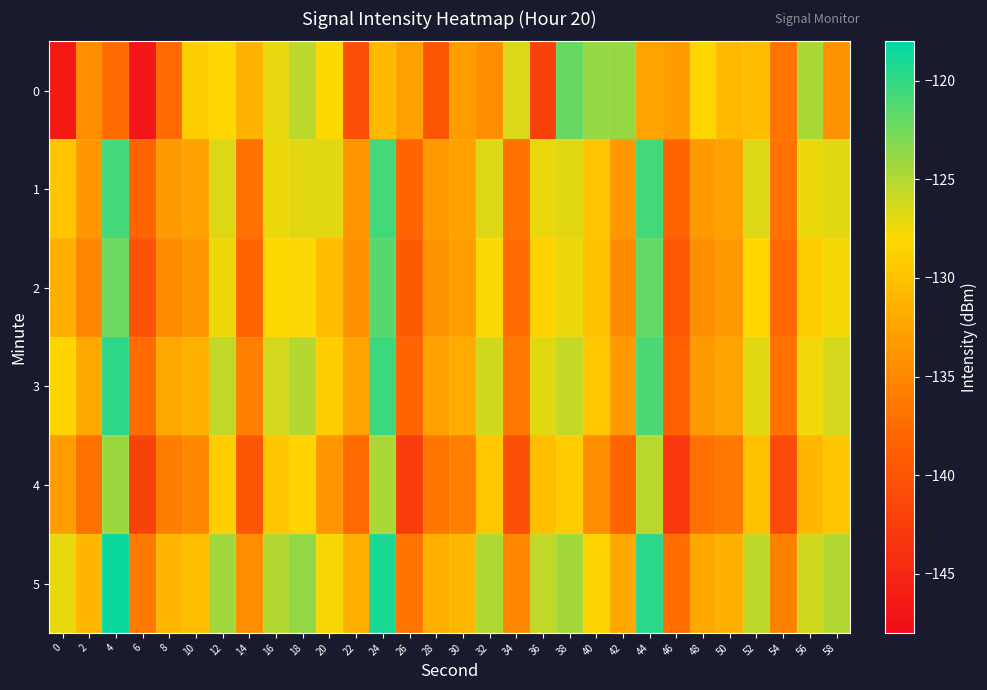

Reading left to right, what are all the values shown in this chart?

0: 0=-146.5	2=-134.4	4=-137.5	6=-147.0	8=-137.7	10=-128.9	12=-128.0	14=-131.2	16=-127.1	18=-125.4	20=-127.9	22=-140.6	24=-130.8	26=-132.9	28=-139.7	30=-133.3	32=-134.5	34=-126.6	36=-141.9	38=-122.1	40=-123.8	42=-123.9	44=-132.7	46=-133.2	48=-128.2	50=-130.6	52=-130.5	54=-136.8	56=-124.6	58=-134.2
1: 0=-129.7	2=-133.6	4=-120.7	6=-138.2	8=-133.5	10=-132.7	12=-126.7	14=-137.0	16=-127.2	18=-126.9	20=-126.9	22=-133.6	24=-120.7	26=-138.2	28=-133.5	30=-132.7	32=-126.7	34=-137.0	36=-127.2	38=-126.9	40=-129.7	42=-133.6	44=-120.7	46=-138.2	48=-133.5	50=-132.7	52=-126.7	54=-137.0	56=-127.2	58=-126.9
2: 0=-131.5	2=-135.2	4=-122.3	6=-140.1	8=-134.7	10=-133.8	12=-127.4	14=-138.2	16=-128.1	18=-127.9	20=-130.5	22=-134.3	24=-121.5	26=-139.2	28=-134.0	30=-133.1	32=-127.8	34=-137.5	36=-128.5	38=-127.2	40=-130.1	42=-134.7	44=-121.9	46=-139.6	48=-134.4	50=-133.5	52=-128.2	54=-137.9	56=-128.9	58=-127.6
3: 0=-128.3	2=-132.1	4=-119.8	6=-137.5	8=-132.2	10=-131.4	12=-125.6	14=-135.7	16=-126.3	18=-125.1	20=-128.9	22=-132.7	24=-120.4	26=-138.1	28=-132.8	30=-132.0	32=-126.2	34=-136.3	36=-126.9	38=-125.7	40=-129.5	42=-133.3	44=-121.0	46=-138.7	48=-133.4	50=-132.6	52=-126.8	54=-136.9	56=-127.5	58=-126.3
4: 0=-133.2	2=-137.0	4=-124.1	6=-142.0	8=-135.9	10=-135.1	12=-128.9	14=-139.9	16=-129.7	18=-128.5	20=-133.8	22=-137.6	24=-124.7	26=-142.6	28=-136.5	30=-135.7	32=-129.5	34=-140.5	36=-130.3	38=-129.1	40=-134.4	42=-138.2	44=-125.3	46=-143.2	48=-137.1	50=-136.3	52=-130.1	54=-141.1	56=-130.9	58=-129.7
5: 0=-127.1	2=-130.9	4=-118.5	6=-136.2	8=-131.0	10=-130.2	12=-124.3	14=-134.4	16=-125.0	18=-123.8	20=-127.7	22=-131.5	24=-119.1	26=-136.8	28=-131.6	30=-130.8	32=-124.9	34=-135.0	36=-125.6	38=-124.4	40=-128.3	42=-132.1	44=-119.7	46=-137.4	48=-132.2	50=-131.4	52=-125.5	54=-135.6	56=-126.2	58=-125.0